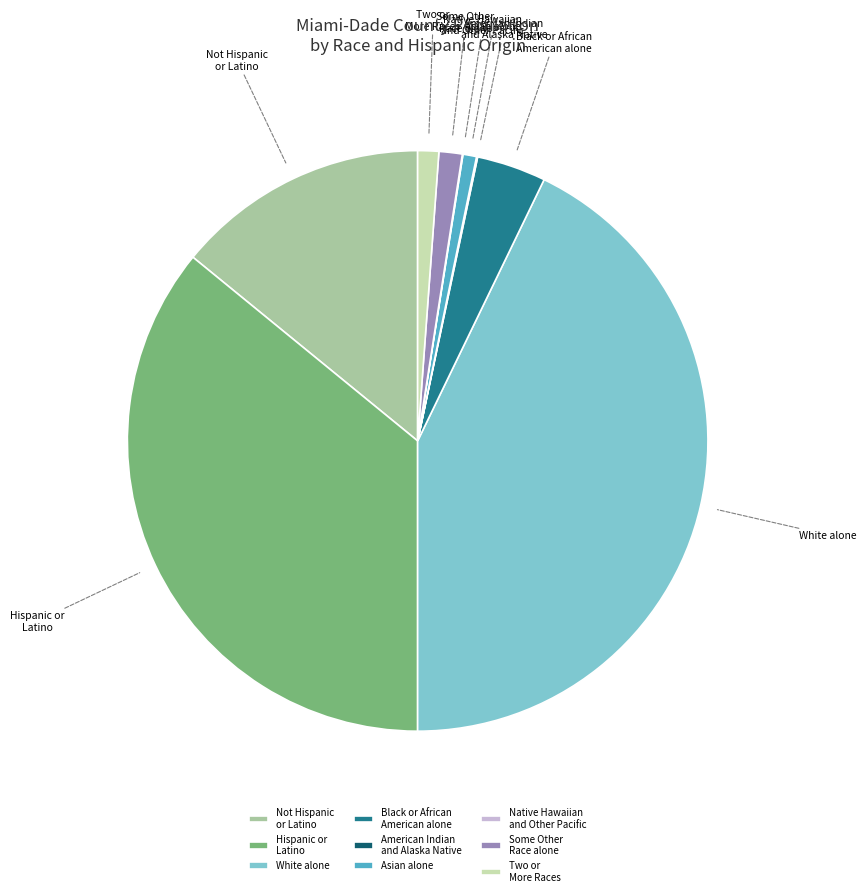

The Two or More Races slice represents 1% of the pie. True or false?

True